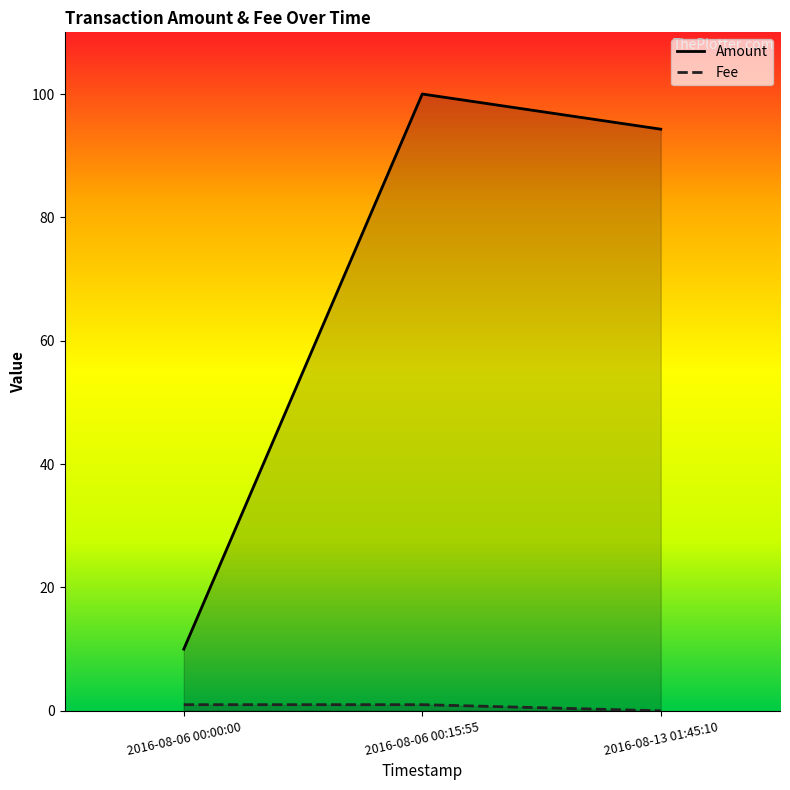

At how many categories does at least one series exceed 47?

2